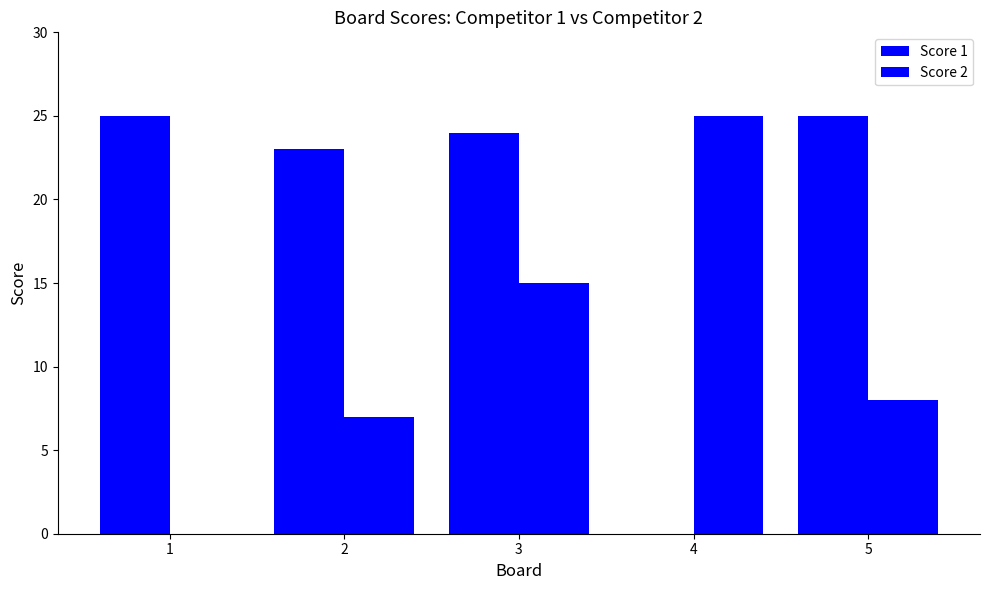

Rank the series by their average value, from highest to lowest.

Score 1, Score 2